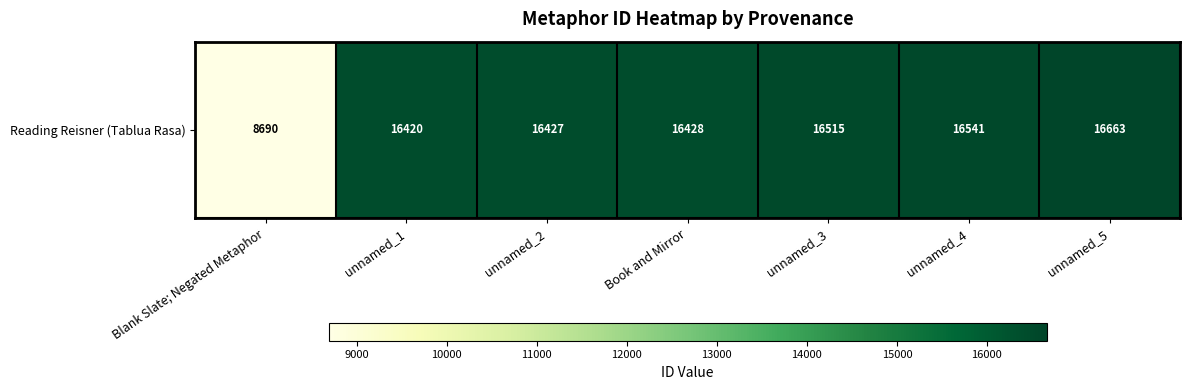

List the labels in order of value, smallest first.

Blank Slate; Negated Metaphor, unnamed_1, unnamed_2, Book and Mirror, unnamed_3, unnamed_4, unnamed_5